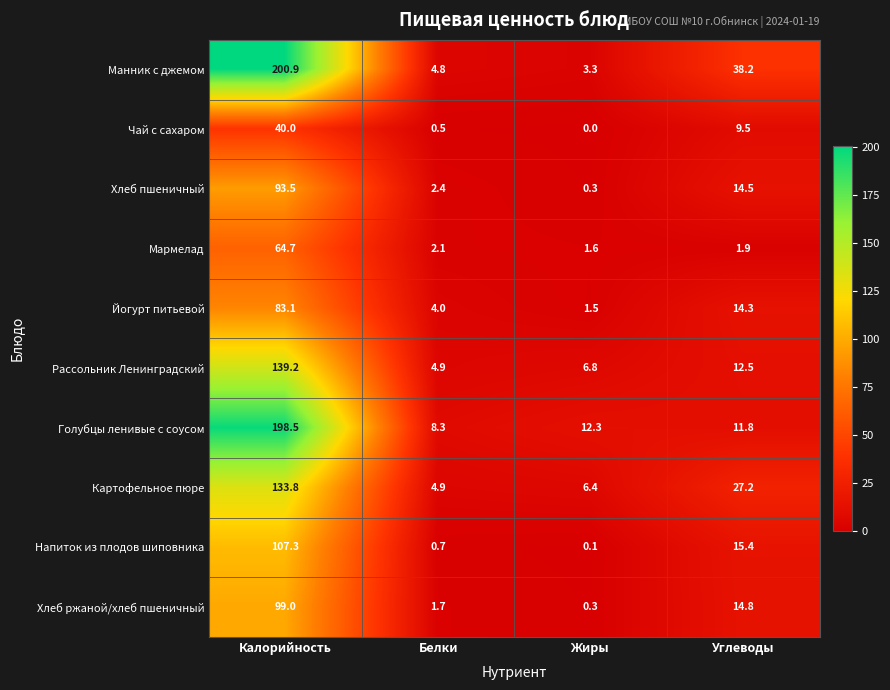

Which series has the largest total across all categories?

Манник с джемом